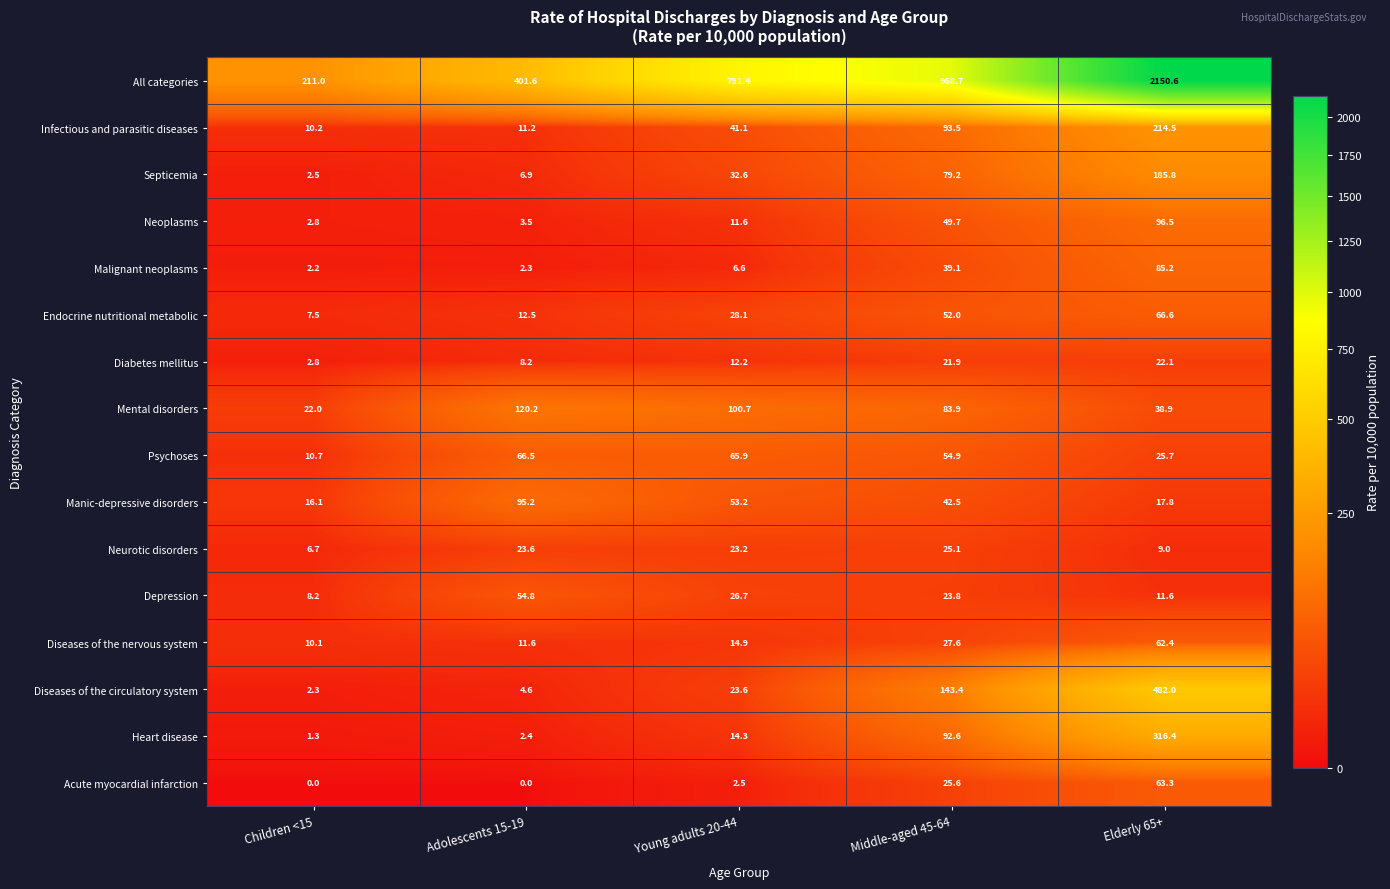

Which series has the largest range (max minus min)?

All categories